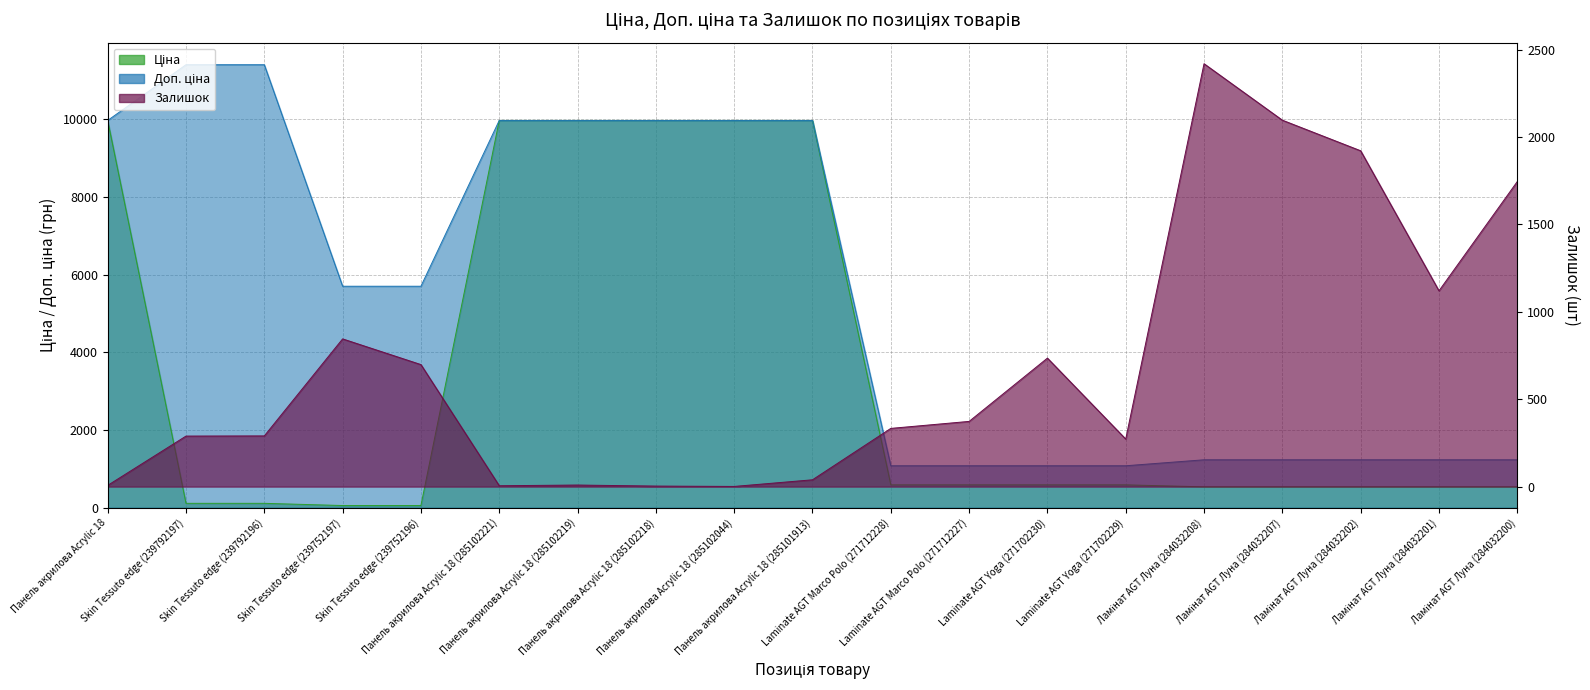

True or false: Доп. ціна and Ціна cross at least once.

False